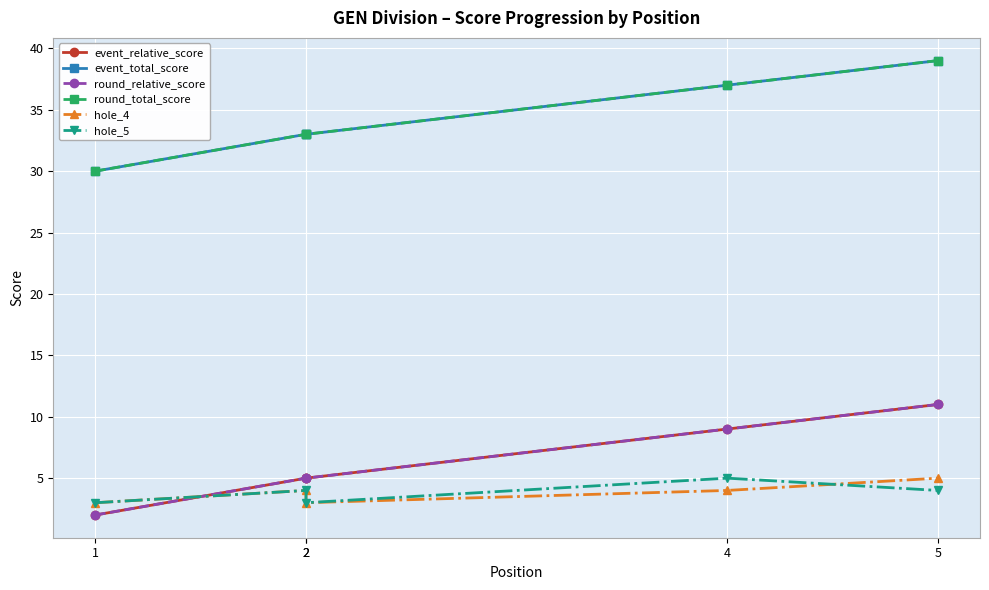

Which category has the lowest value across all series?

1